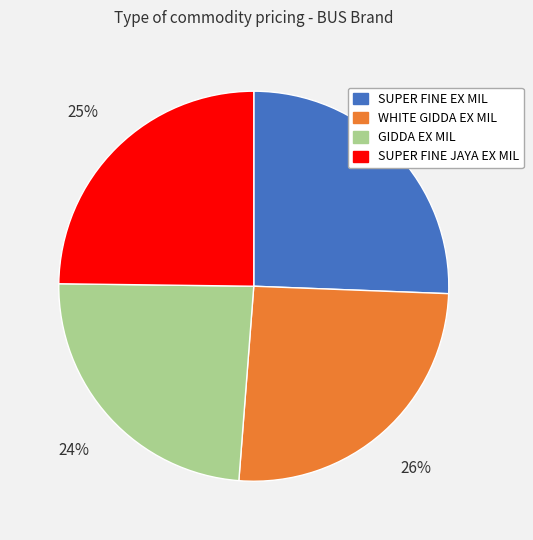

Is there a majority slice in this chart?

No